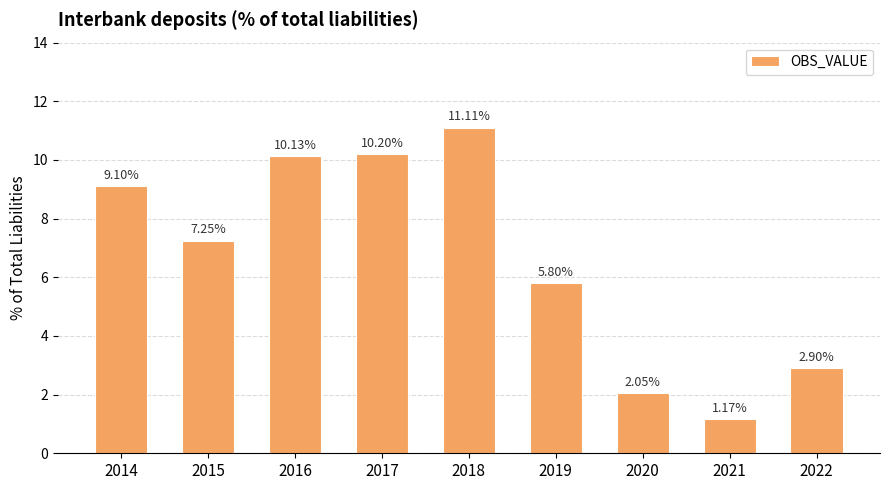

What is the sum of the values at 2018 and 2017?

21.3